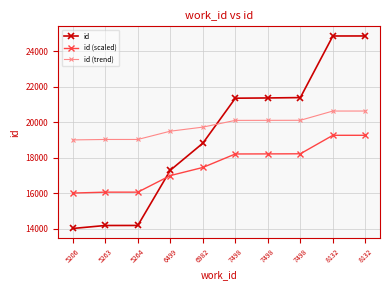

Count the number of data series in this chart.

3